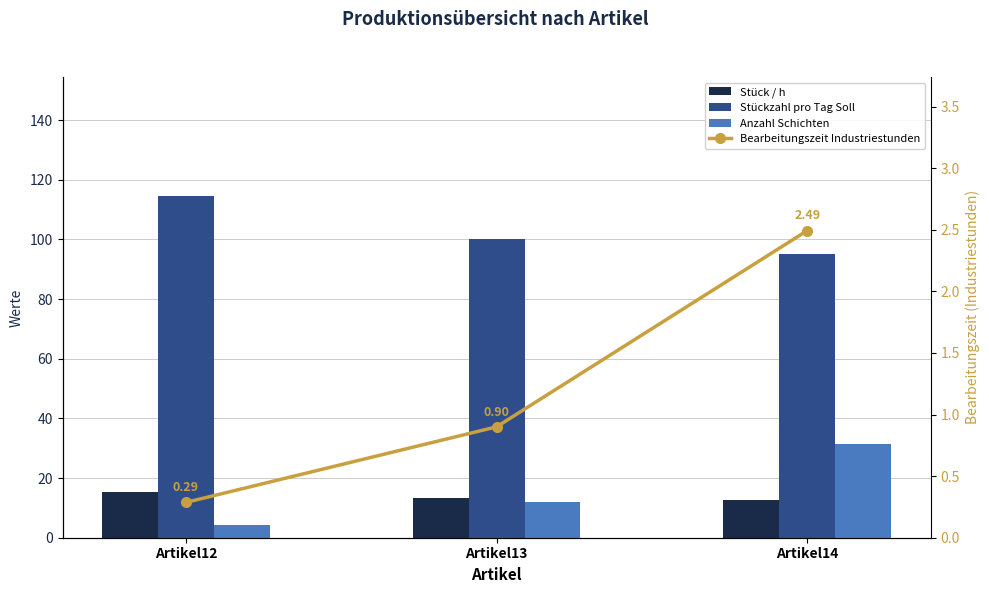

Between Artikel13 and Artikel14, which is larger?

Artikel13